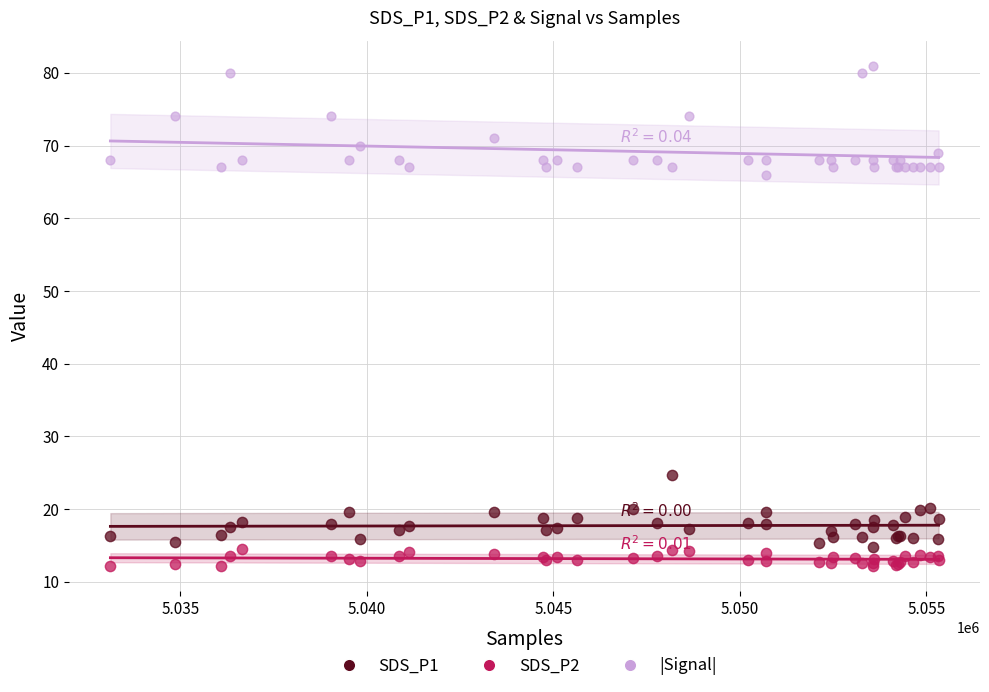

Across all series, what Y value is closest to 46?

66.0